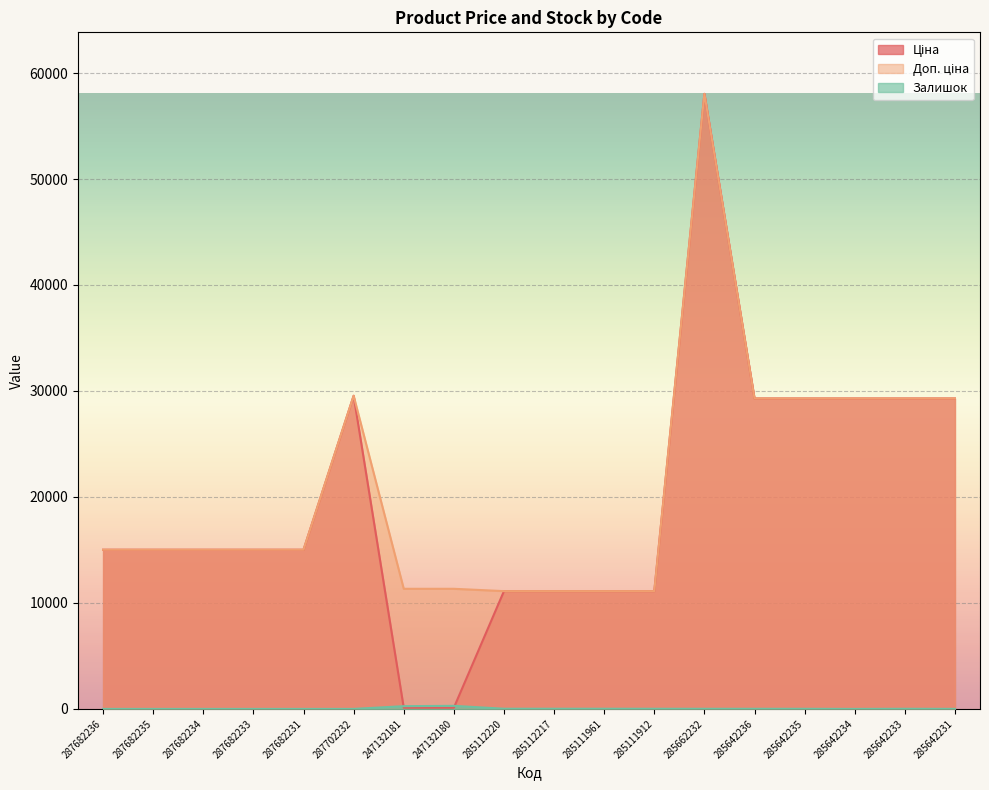

Where is Ціна nearest to the value 29075?

285642236